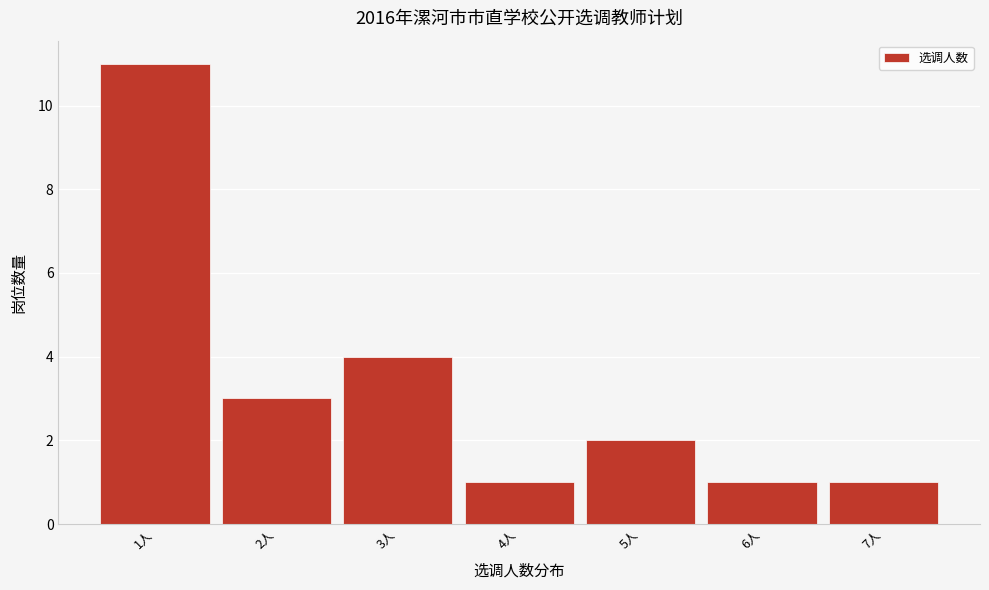

Reading left to right, transcribe this chart: for each bar, give the range it covers on the x-axis and its height. The values are not printed on the chart, so give them approximately, as read against the axis.

0.5 to 1.5: 11
1.5 to 2.5: 3
2.5 to 3.5: 4
3.5 to 4.5: 1
4.5 to 5.5: 2
5.5 to 6.5: 1
6.5 to 7.5: 1